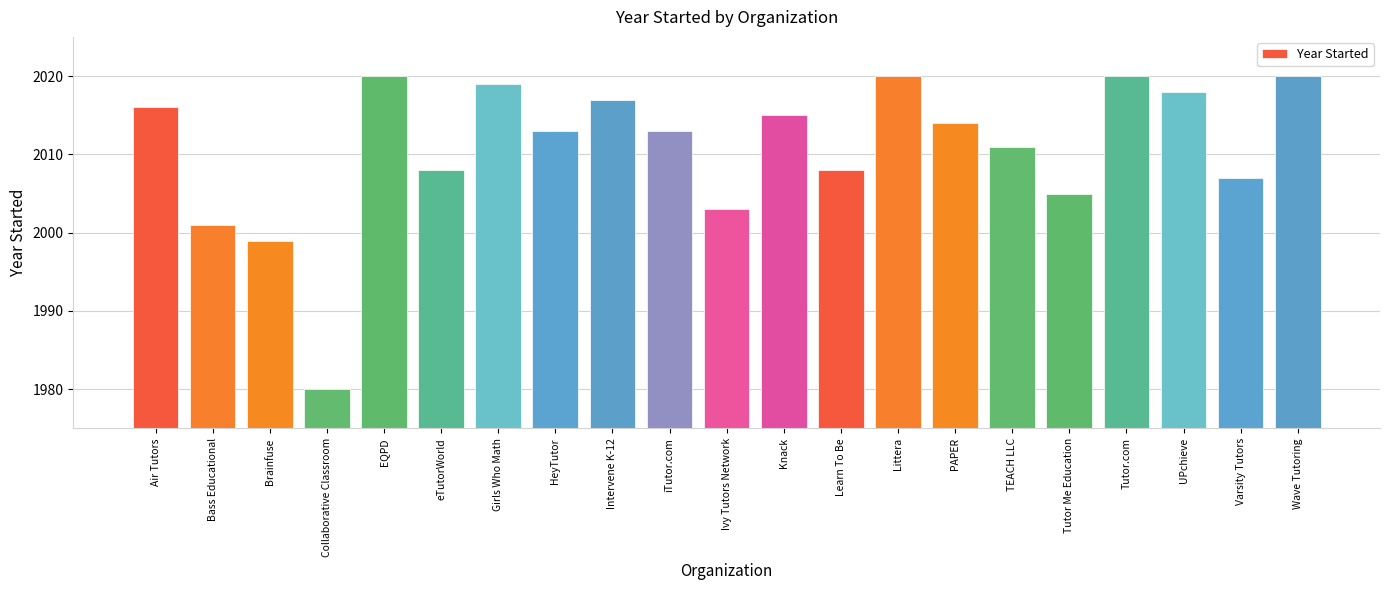

True or false: the data shows 2675 at Ivy Tutors Network.

False